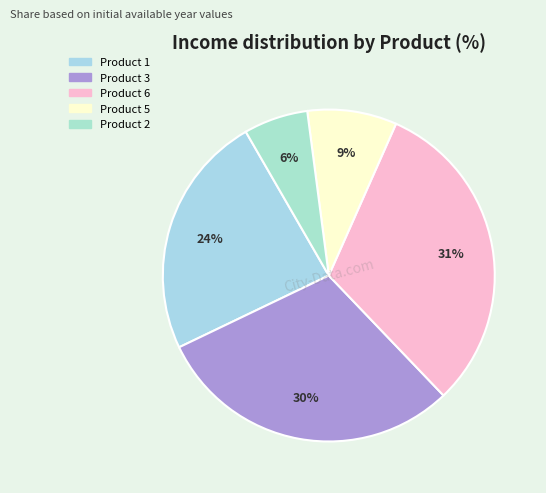

Which category has the biggest portion of the pie?

Product 6